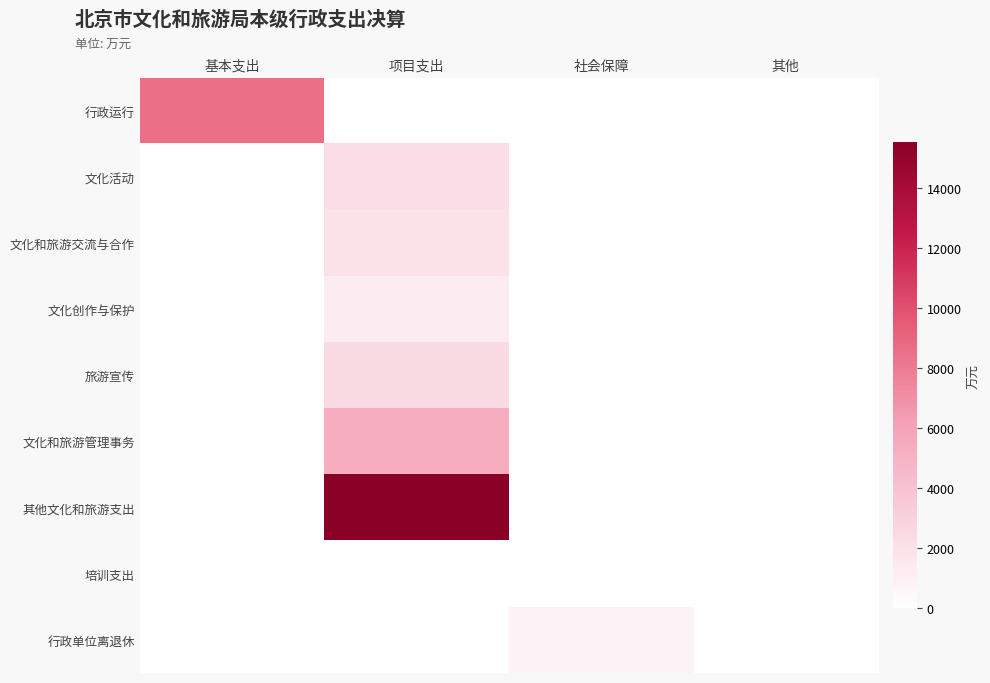

Reading left to right, transcribe all the data shown in this chart.

行政运行: 基本支出=8567.5	项目支出=0.0	社会保障=0.0	其他=0.0
文化活动: 基本支出=0.0	项目支出=2222.5	社会保障=0.0	其他=0.0
文化和旅游交流与合作: 基本支出=0.0	项目支出=1929.4	社会保障=0.0	其他=0.0
文化创作与保护: 基本支出=0.0	项目支出=1318.1	社会保障=0.0	其他=0.0
旅游宣传: 基本支出=0.0	项目支出=2320.9	社会保障=0.0	其他=0.0
文化和旅游管理事务: 基本支出=0.0	项目支出=5393.1	社会保障=0.0	其他=0.0
其他文化和旅游支出: 基本支出=0.0	项目支出=15536.8	社会保障=0.0	其他=0.0
培训支出: 基本支出=4.6	项目支出=0.0	社会保障=0.0	其他=0.0
行政单位离退休: 基本支出=0.0	项目支出=0.0	社会保障=762.2	其他=0.0